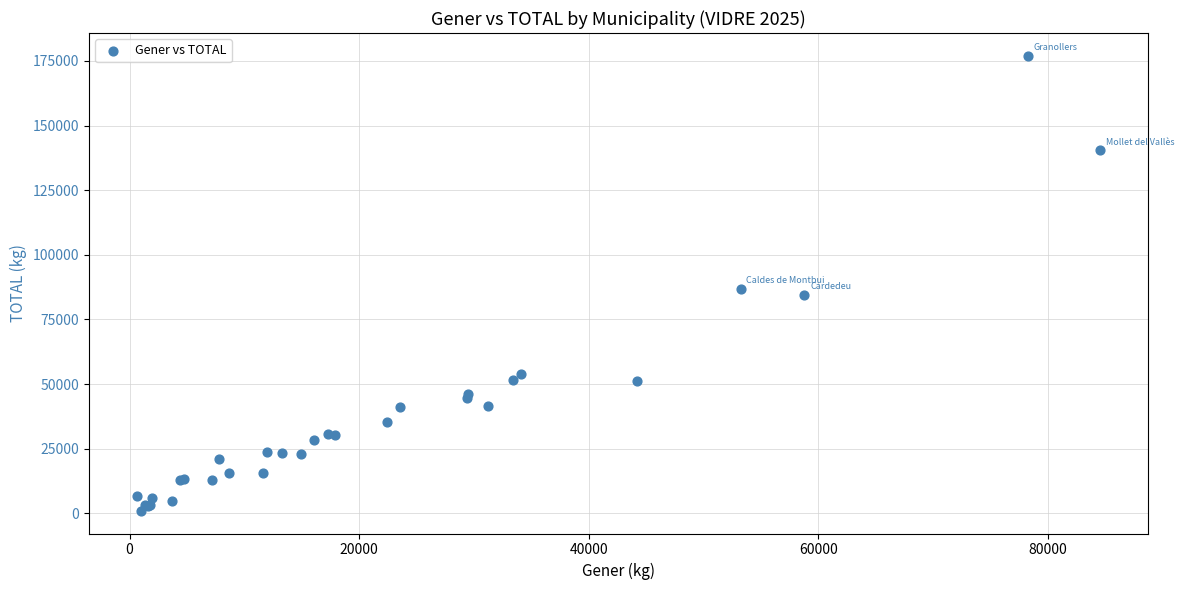

What Y value in the scatter plot is closest to 88992?

86767.6